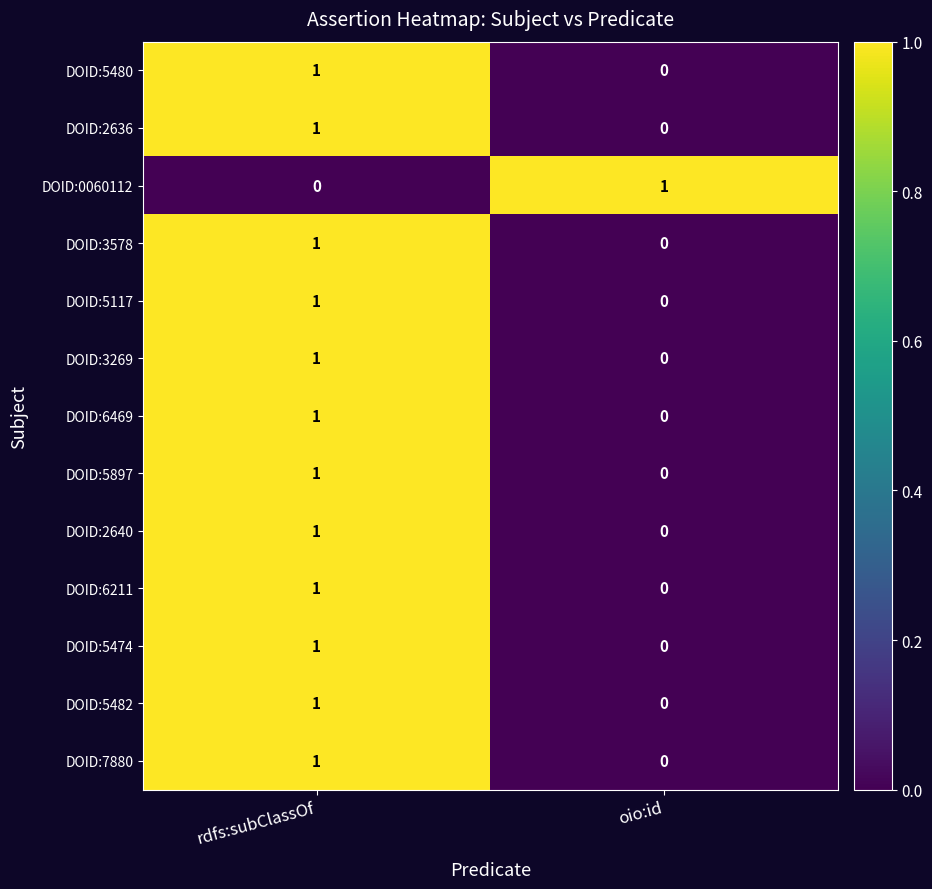

The value of DOID:5897 at rdfs:subClassOf is 1. True or false?

True